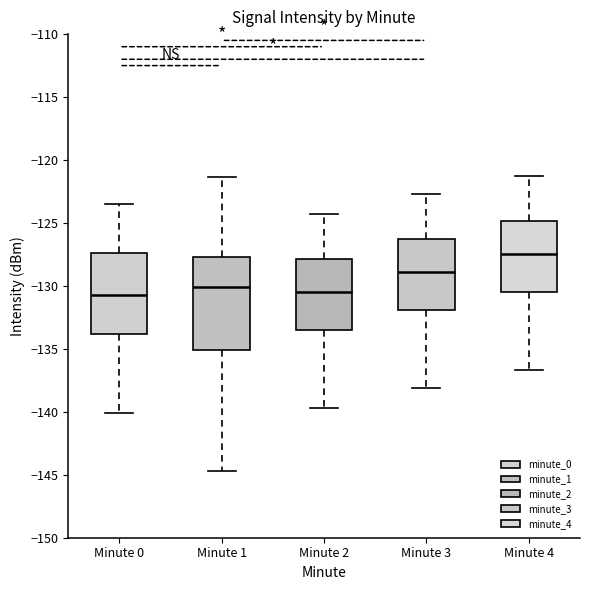

Where does the lower whisker of the box for Minute 2 end on the y-axis? The values are not printed on the chart, so give them approximately, as read against the axis.

-139.5